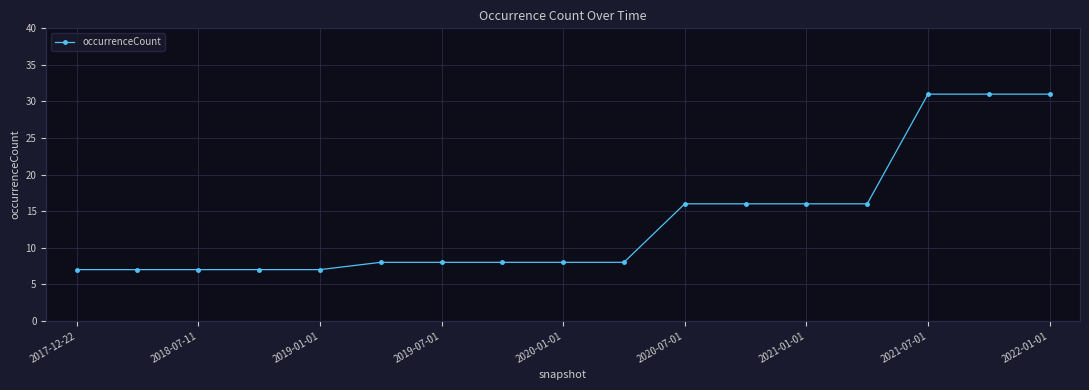

What is the minimum value shown in the chart?

7